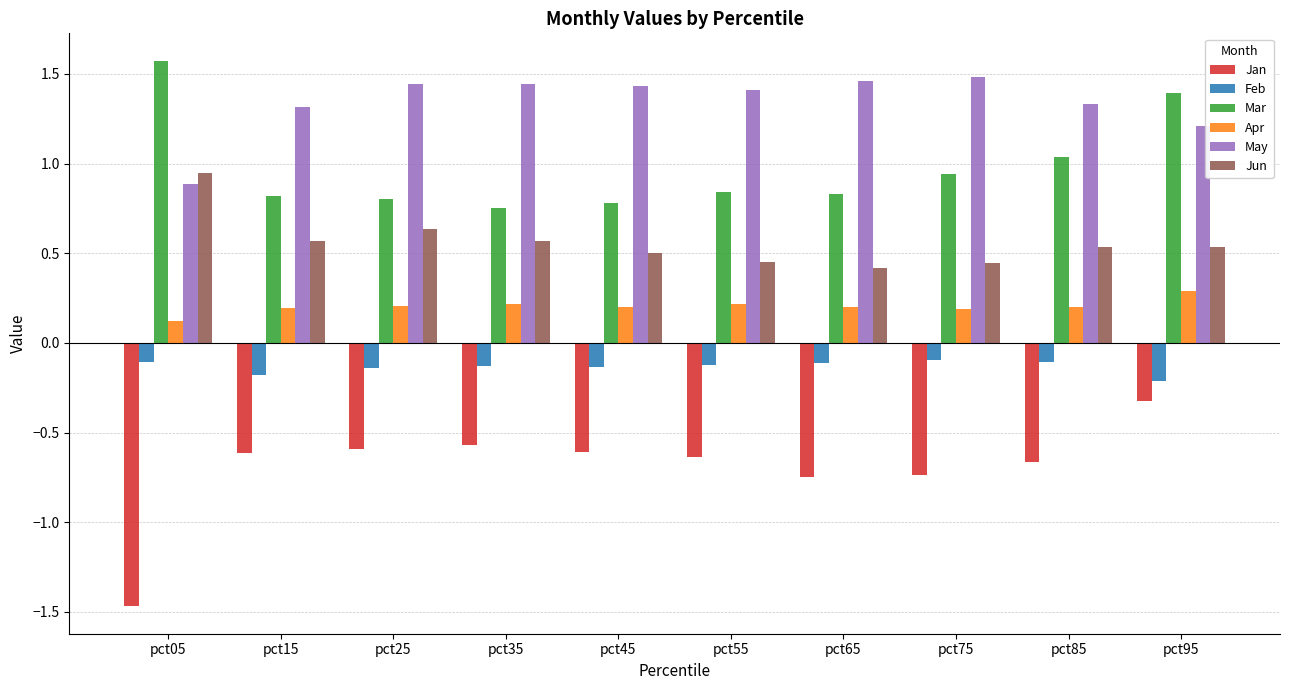

What is the difference between the maximum and second lowest values in the May series?

0.3